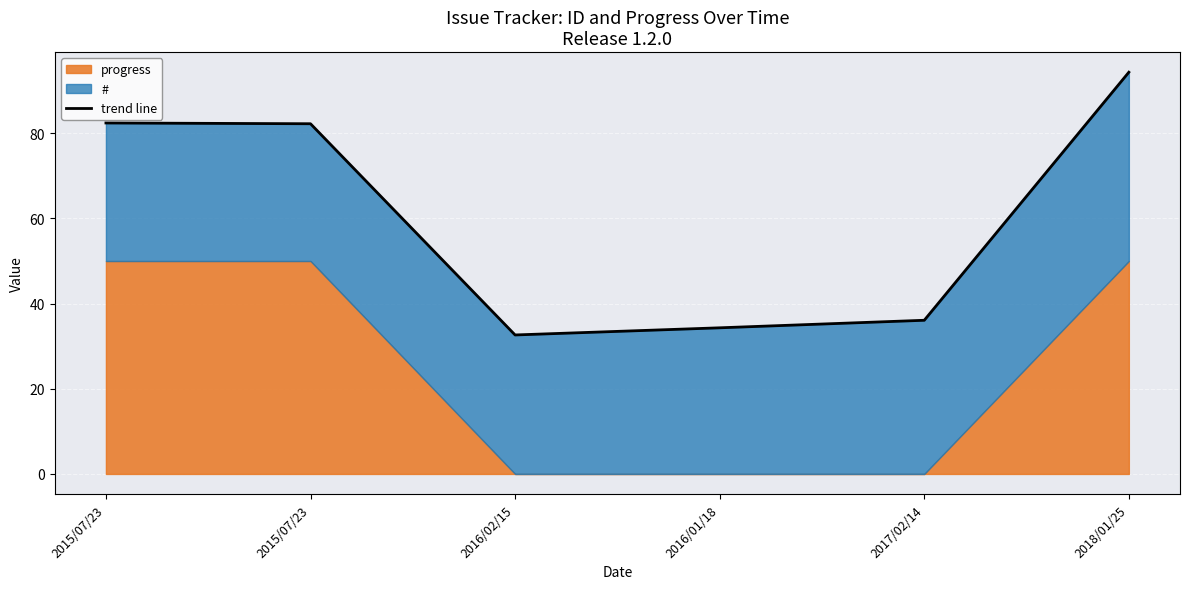

Does the chart display data point markers on the line(s)?

No